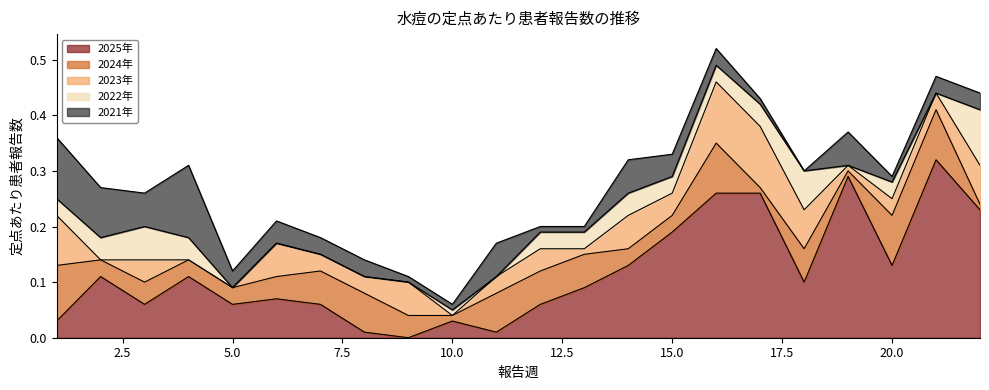

Reading left to right, list all the values displayed in this chart.

2025年: 1=0.0	2=0.1	3=0.1	4=0.1	5=0.1	6=0.1	7=0.1	8=0.0	9=0.0	10=0.0	11=0.0	12=0.1	13=0.1	14=0.1	15=0.2	16=0.3	17=0.3	18=0.1	19=0.3	20=0.1	21=0.3	22=0.2
2024年: 1=0.1	2=0.0	3=0.0	4=0.0	5=0.0	6=0.0	7=0.1	8=0.1	9=0.0	10=0.0	11=0.1	12=0.1	13=0.1	14=0.0	15=0.0	16=0.1	17=0.0	18=0.1	19=0.0	20=0.1	21=0.1	22=0.0
2023年: 1=0.1	2=0.0	3=0.0	4=0.0	5=0.0	6=0.1	7=0.0	8=0.0	9=0.1	10=0.0	11=0.0	12=0.0	13=0.0	14=0.1	15=0.0	16=0.1	17=0.1	18=0.1	19=0.0	20=0.0	21=0.0	22=0.1
2022年: 1=0.0	2=0.0	3=0.1	4=0.0	5=0.0	6=0.0	7=0.0	8=0.0	9=0.0	10=0.0	11=0.0	12=0.0	13=0.0	14=0.0	15=0.0	16=0.0	17=0.0	18=0.1	19=0.0	20=0.0	21=0.0	22=0.1
2021年: 1=0.1	2=0.1	3=0.1	4=0.1	5=0.0	6=0.0	7=0.0	8=0.0	9=0.0	10=0.0	11=0.1	12=0.0	13=0.0	14=0.1	15=0.0	16=0.0	17=0.0	18=0.0	19=0.1	20=0.0	21=0.0	22=0.0